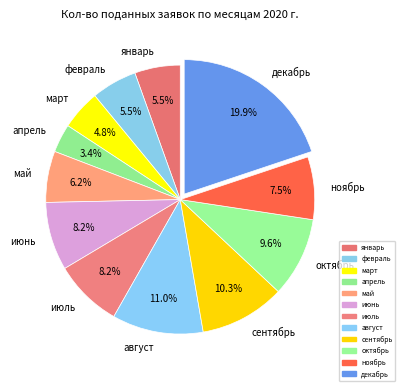

Combined, do июнь and март account for over 50%?

No